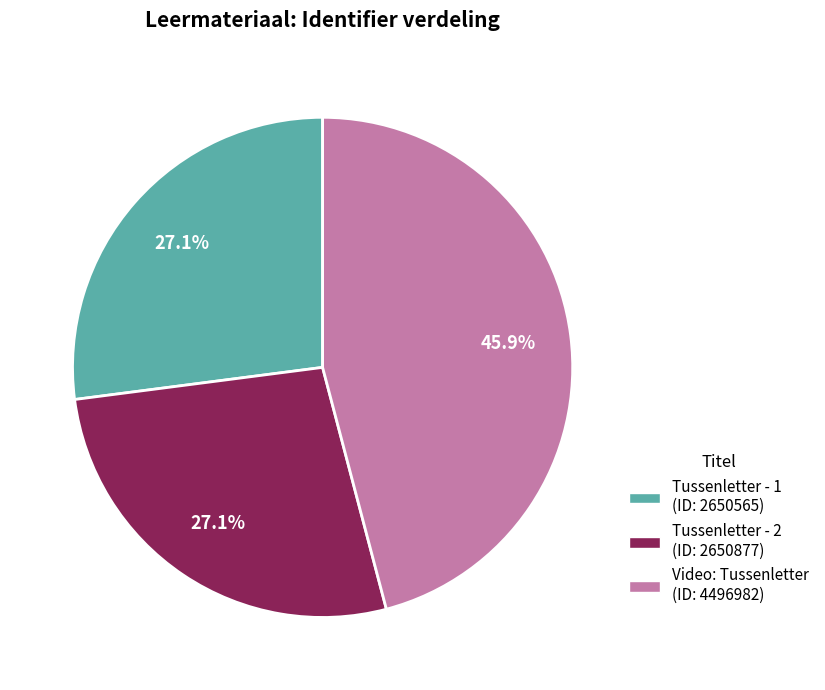

Which slice is the largest?

Video: Tussenletter